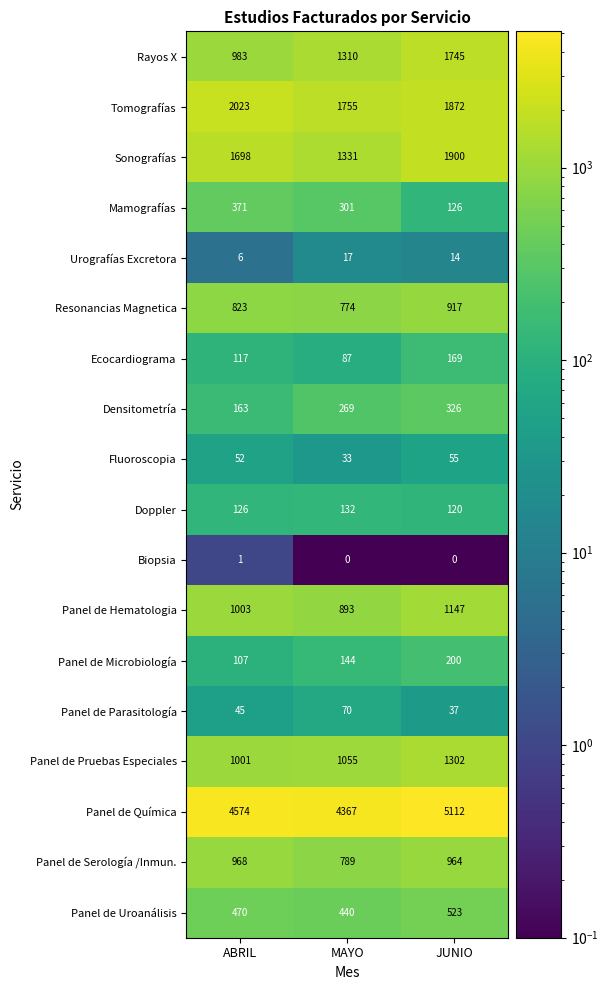

What is the maximum value shown in the chart?

5112